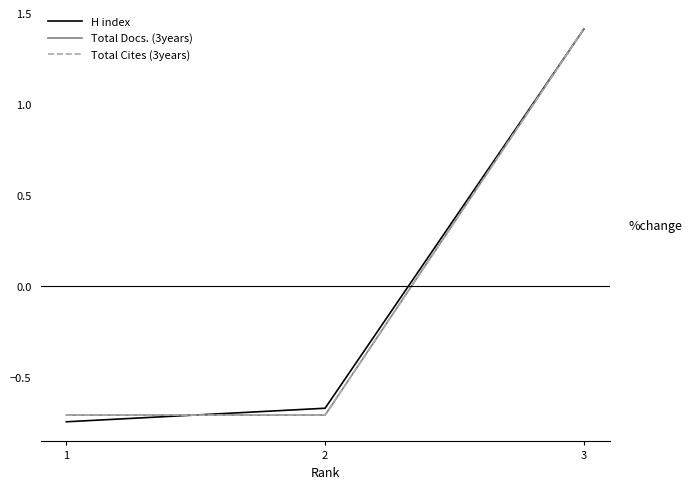

Read the Total Docs. (3years) value at 3.

1.4